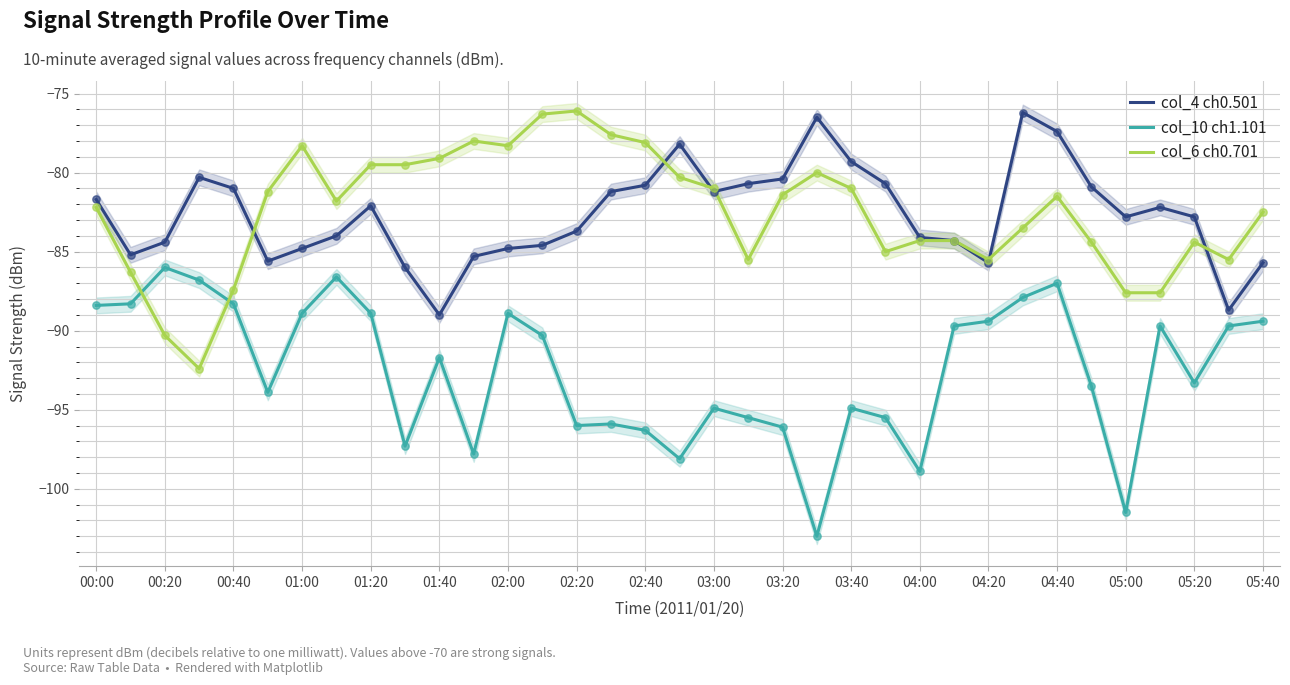

What are all the series names shown in the legend?

col_4 ch0.501, col_10 ch1.101, col_6 ch0.701